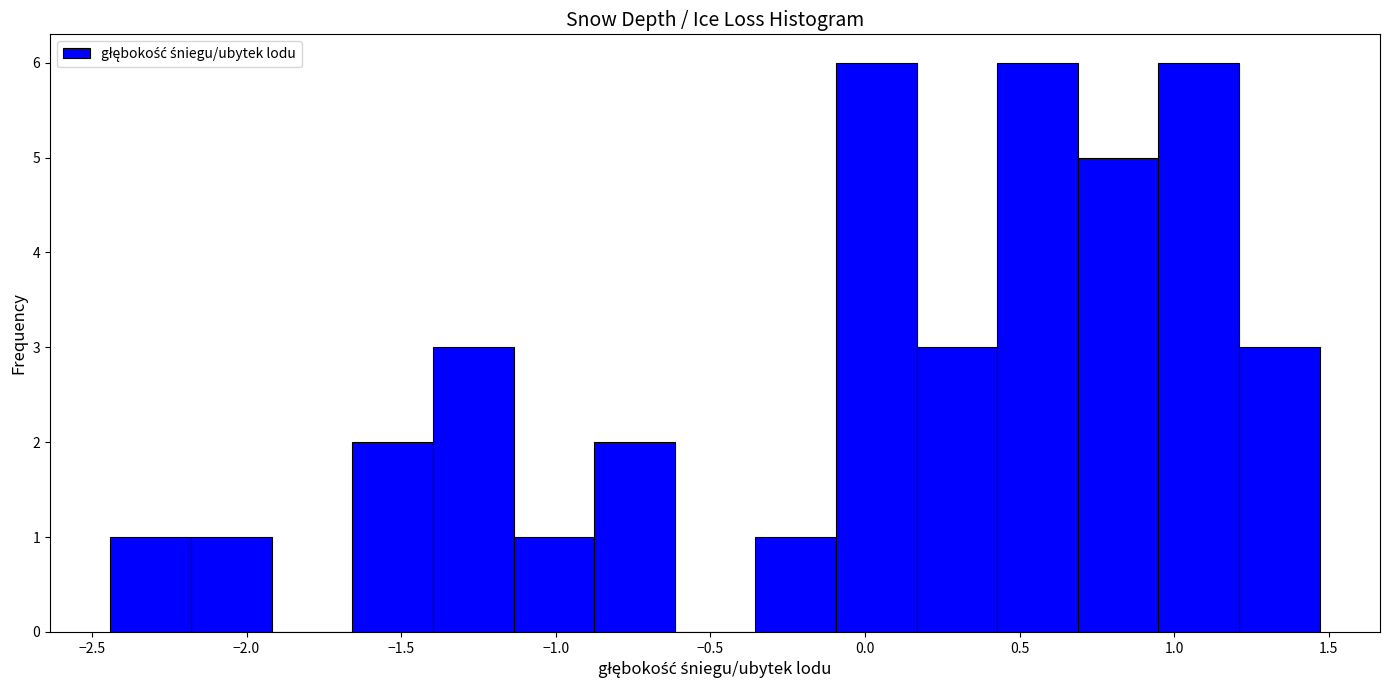

What is the height of the bar covering -2.45 to -2.20 on the x-axis? Neither the bar edges nor the heights are printed on the chart, so give them approximately, as read against the axes.

1